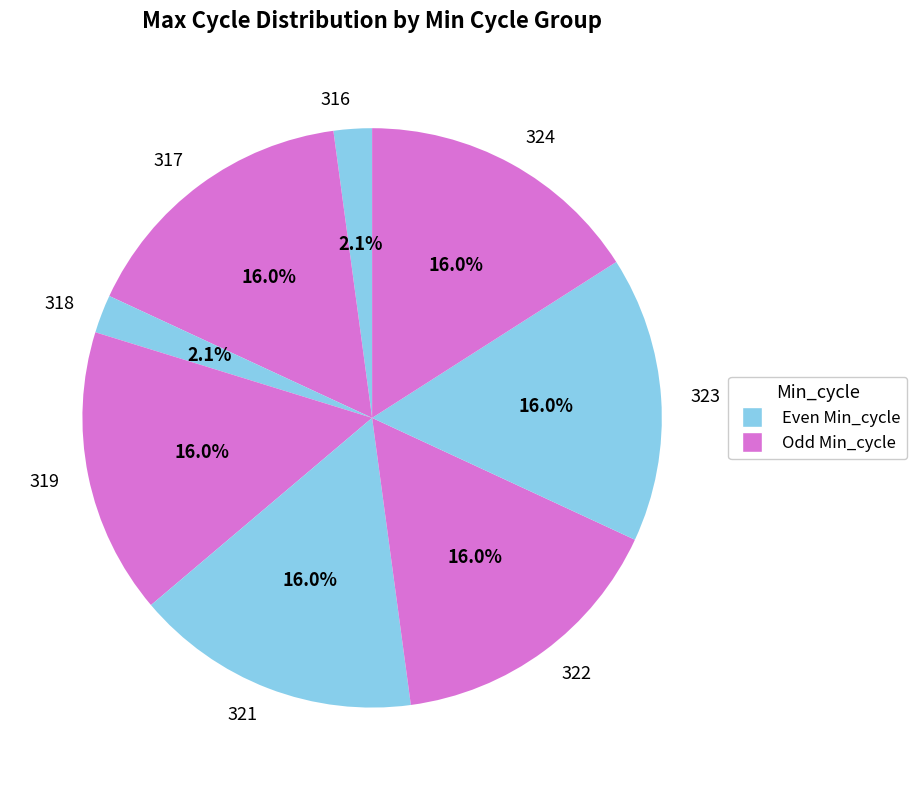

True or false: 319 accounts for 16% of the total.

True